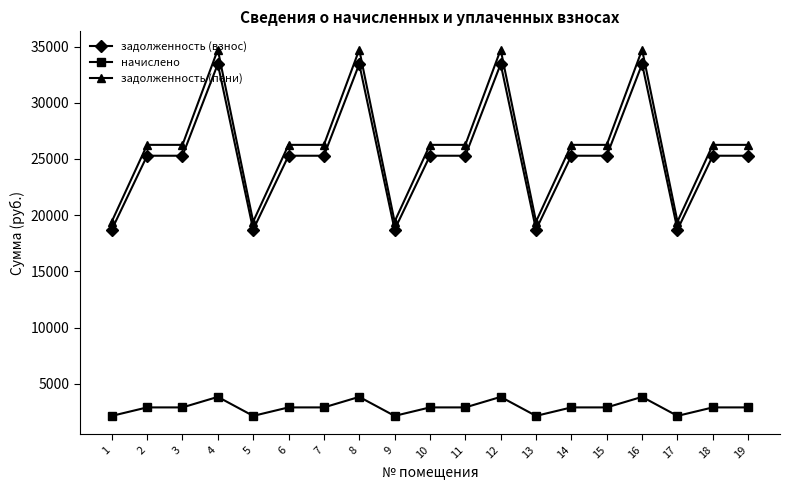

True or false: задолженность (пени) and задолженность (взнос) intersect in this chart.

False